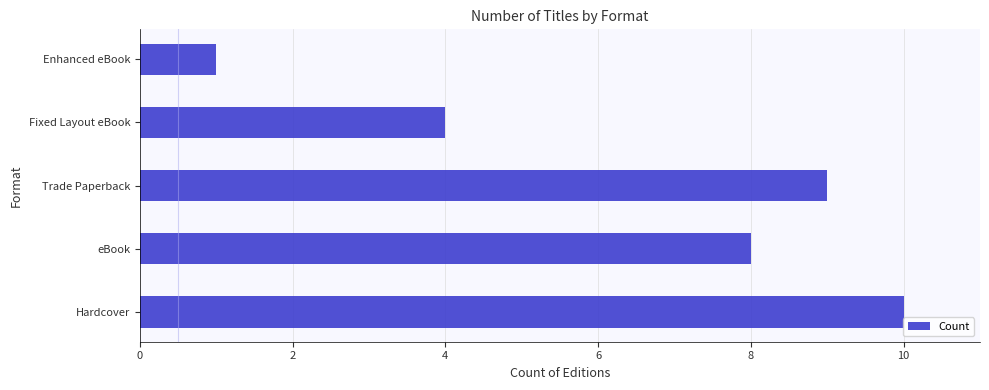

What is the average value?

6